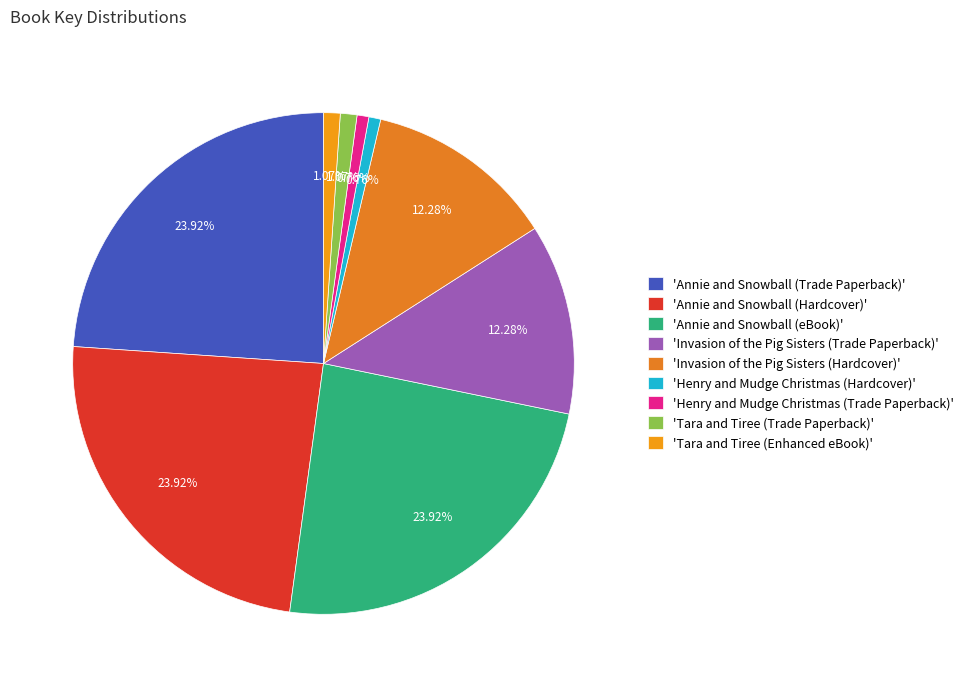

Is there any slice that represents more than half of the pie?

No